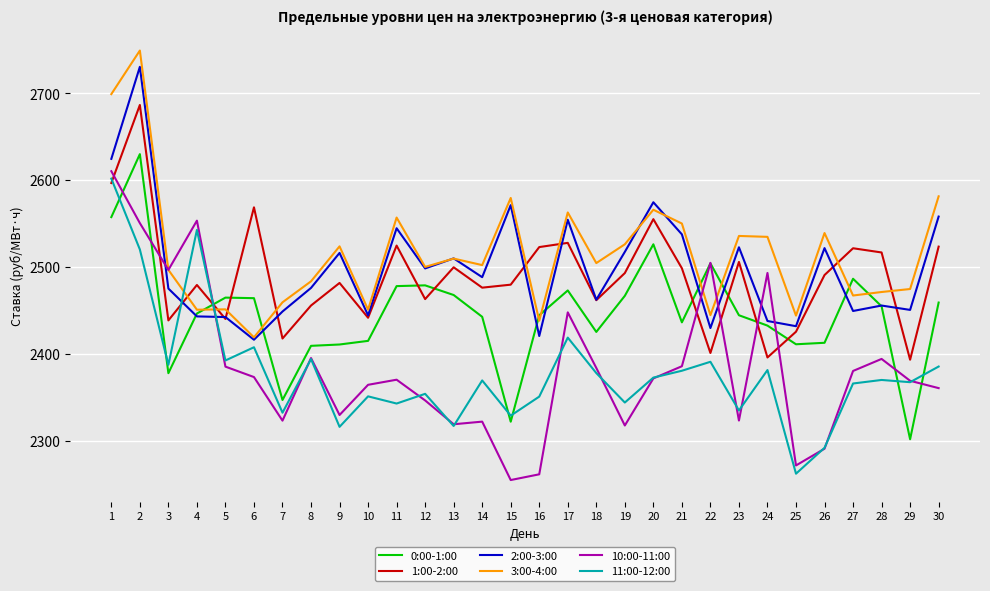

Between 8 and 30, which series saw the biggest shift?

3:00-4:00